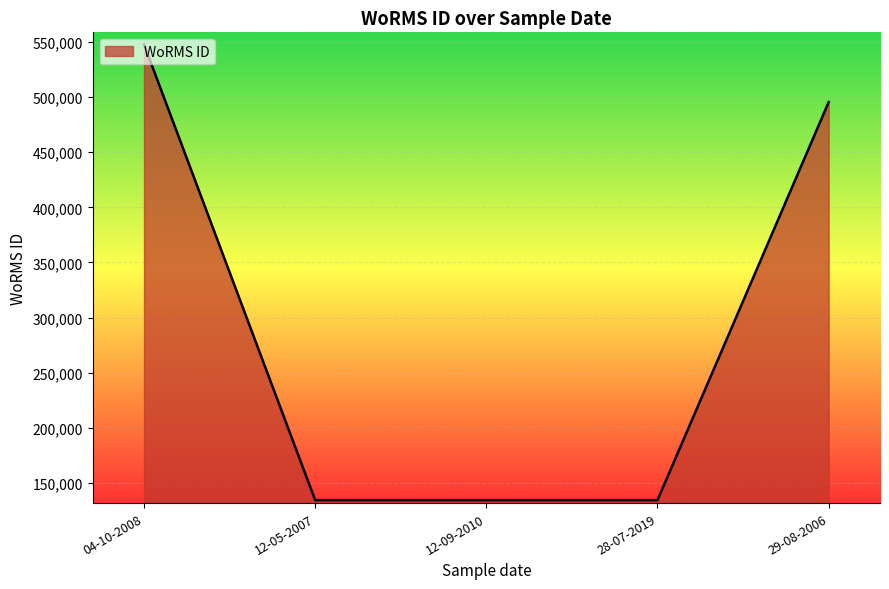

What is the sum of the values at 04-10-2008 and 29-08-2006?

1043039